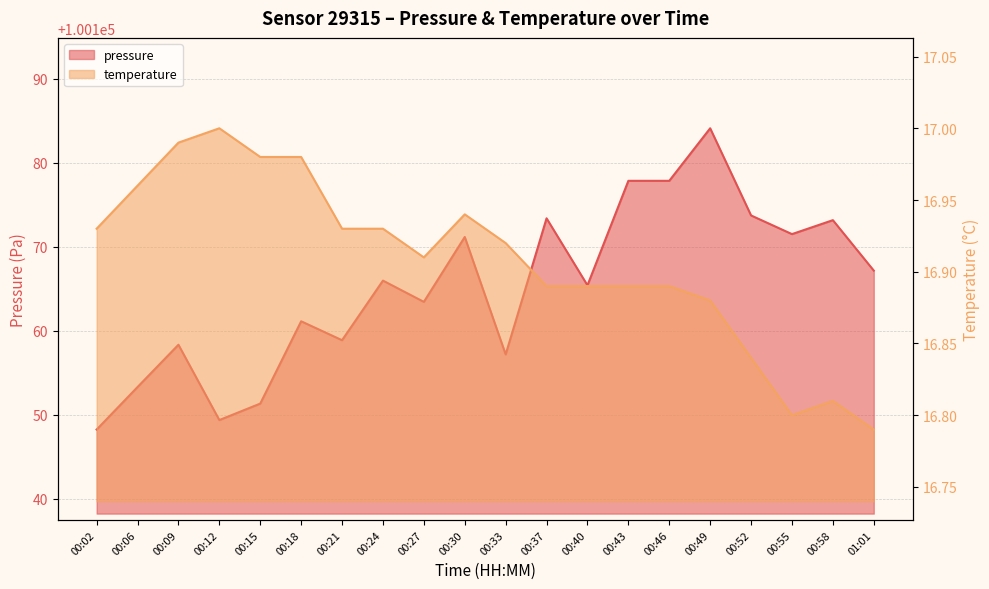

Where is the first local maximum for pressure?

00:09